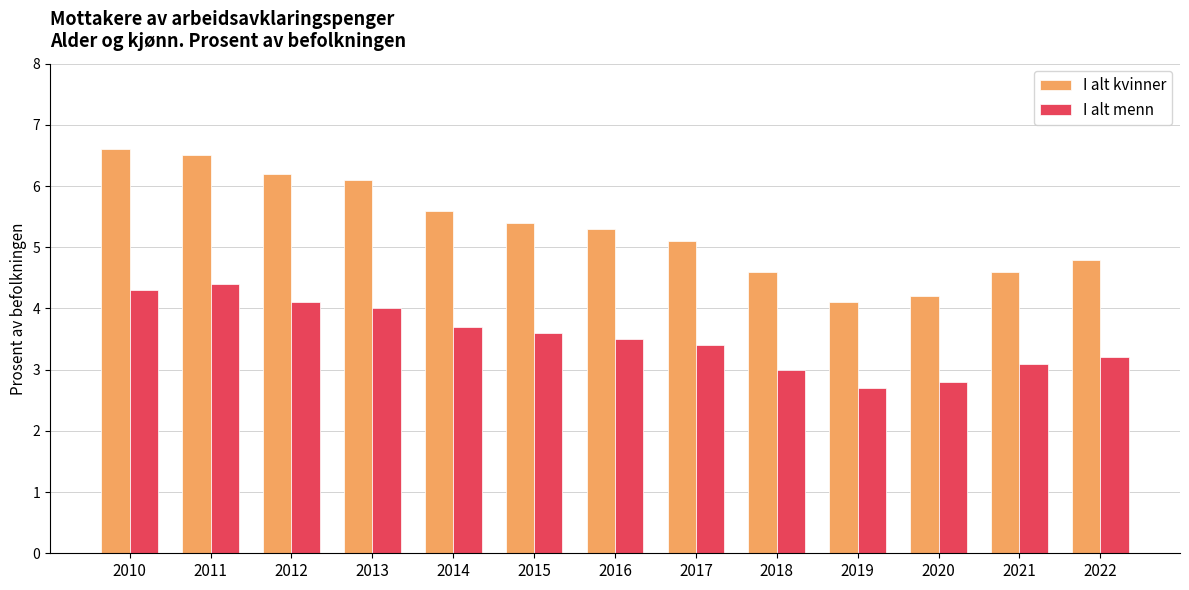

What is the difference between the highest and lowest values at 2021?

1.5